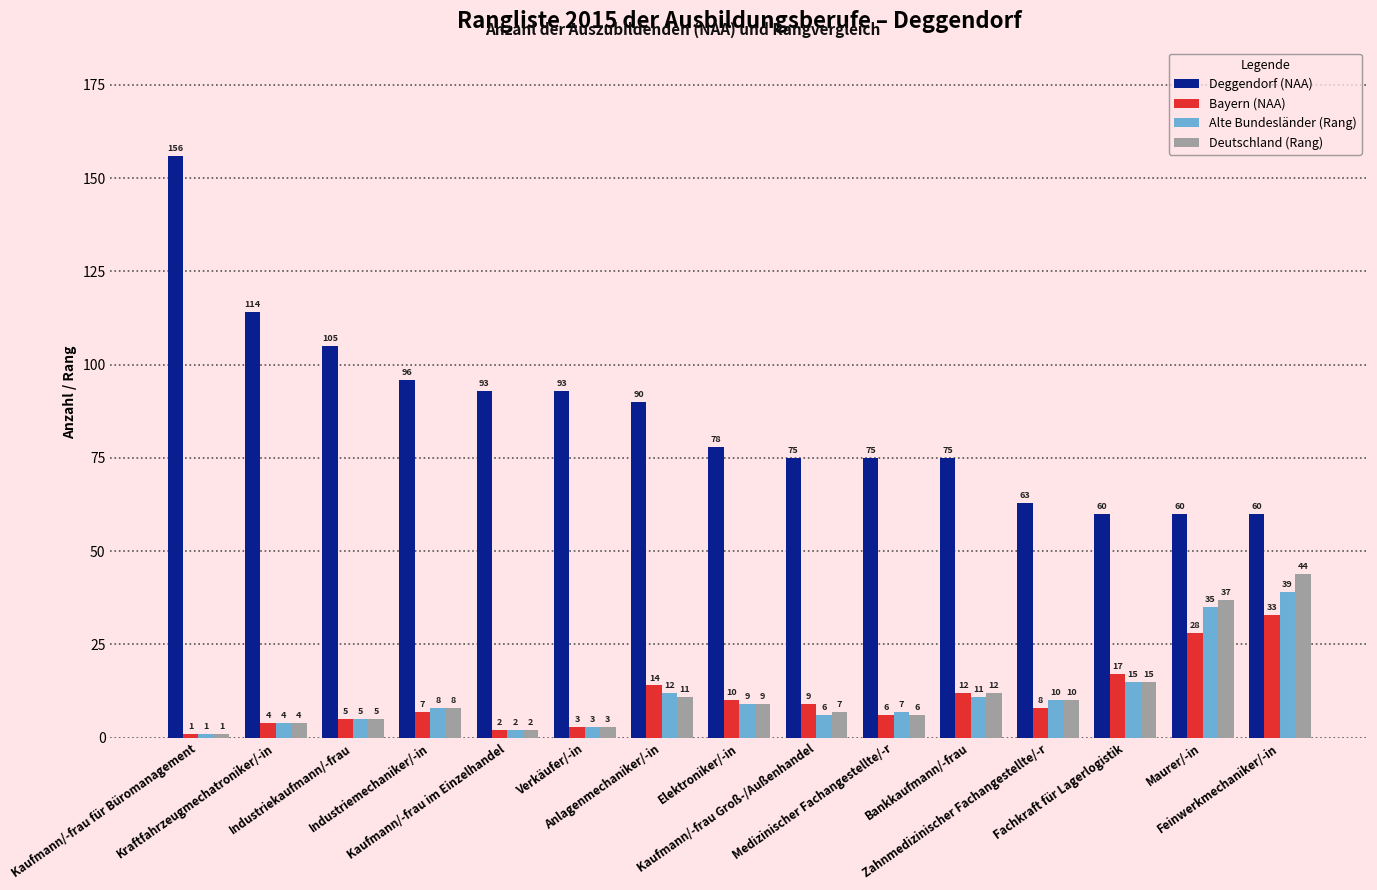

What is the minimum value for Alte Bundesländer (Rang)?

1